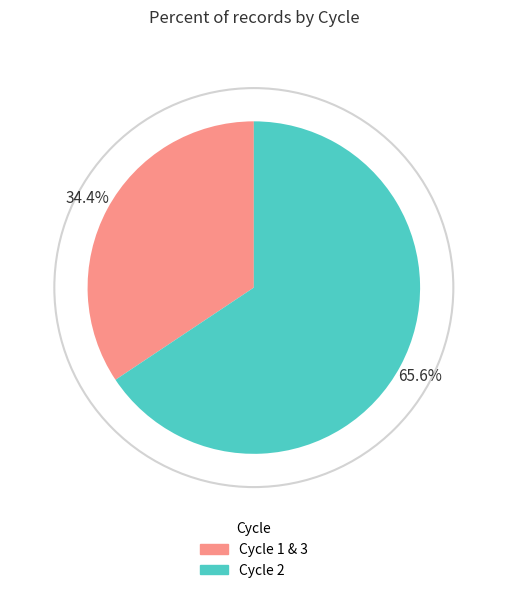

Does any single category account for the majority?

Yes